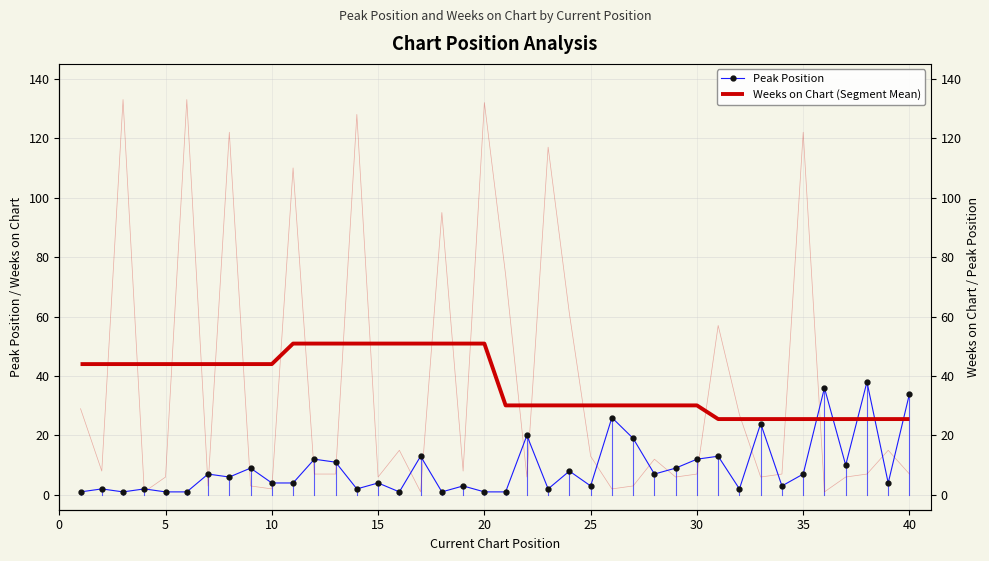

The Weeks on Chart series shows 7 at 13. True or false?

True